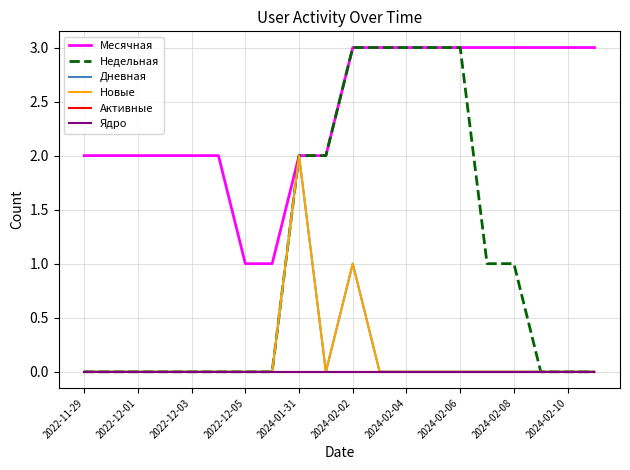

True or false: Ядро has more than 1 interior local peaks.

False